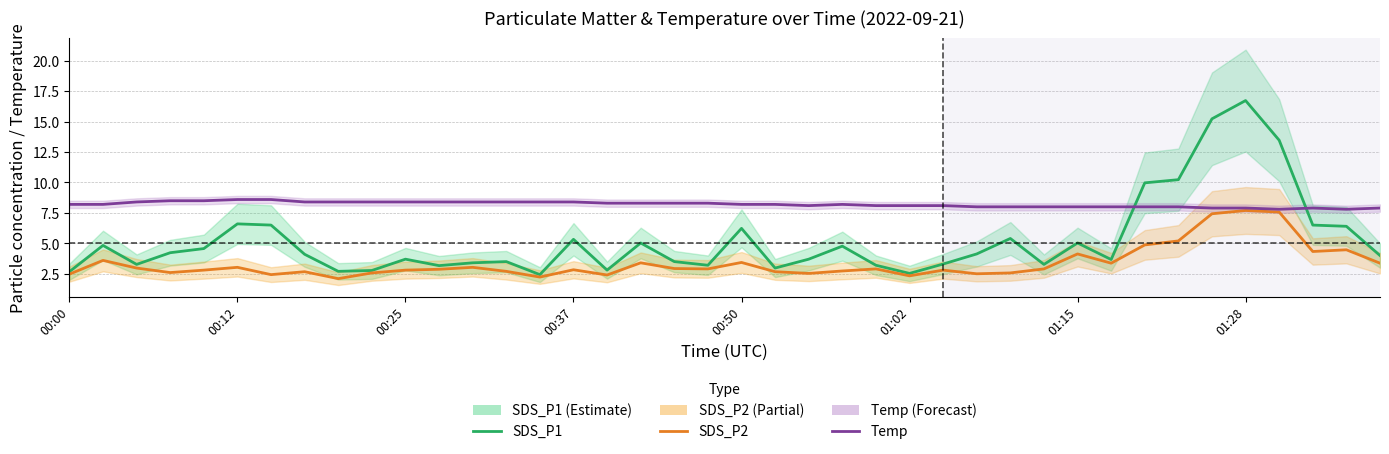

What is the sum of all SDS_P2 values?

135.1